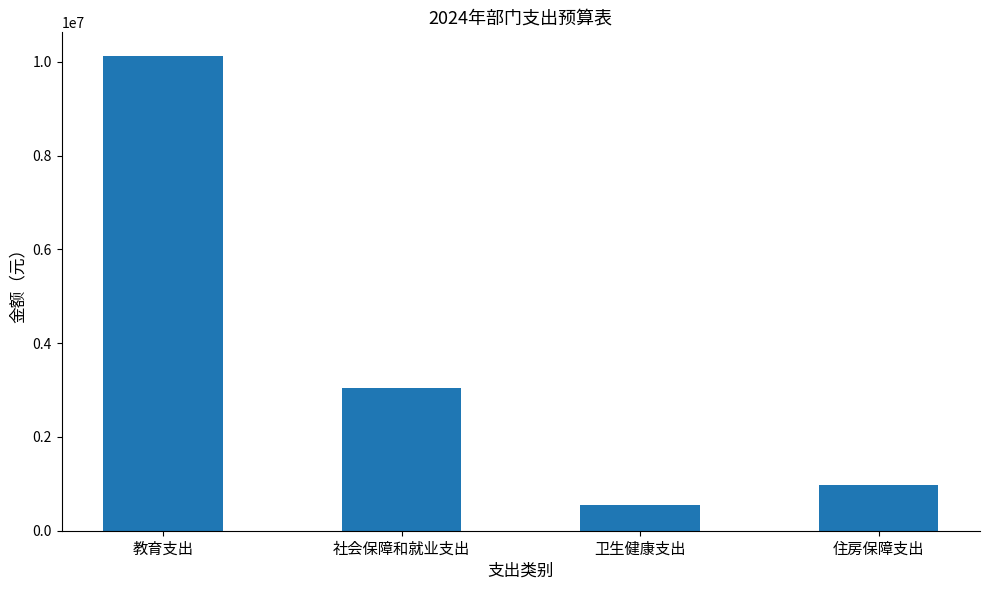

What position from the left is 卫生健康支出?

3